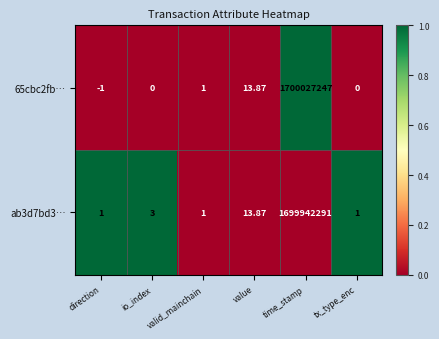

At which category is the sum across all series the highest?

time_stamp